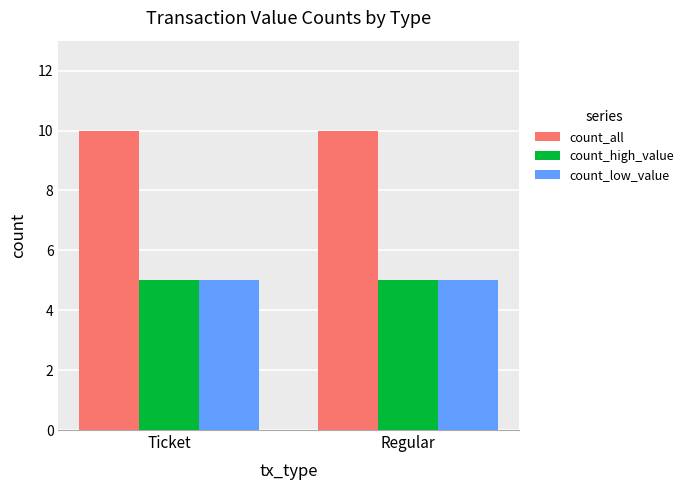

True or false: count_high_value has a value of 5 at Regular.

True